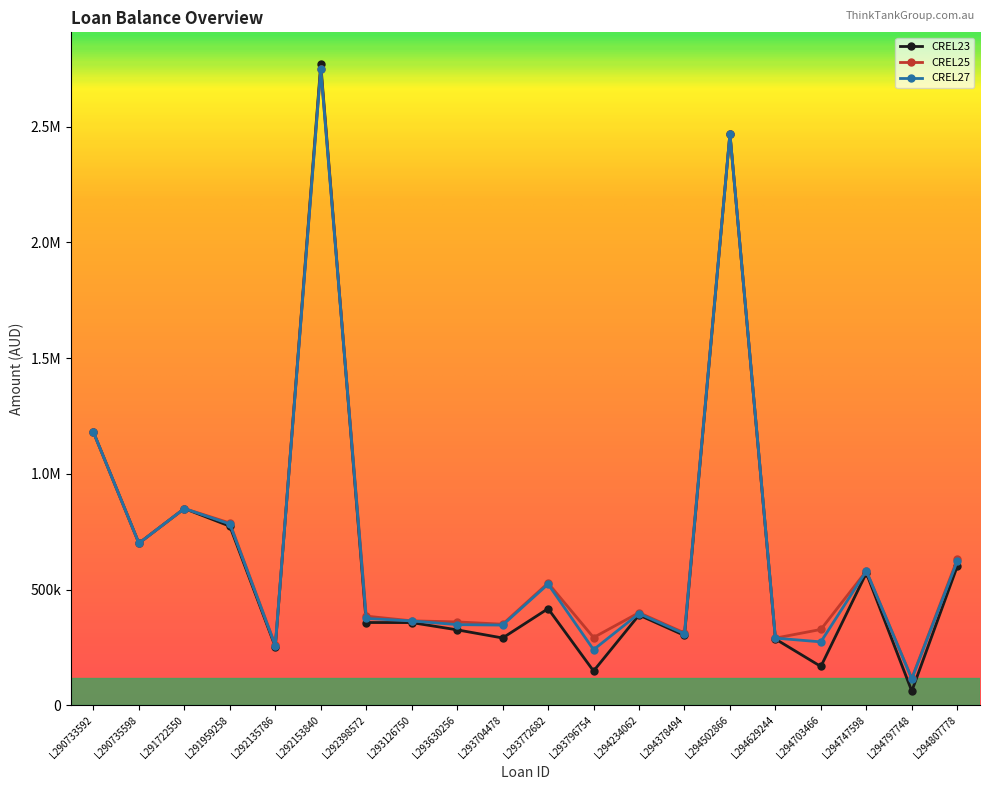

What are all the series names shown in the legend?

CREL23, CREL25, CREL27